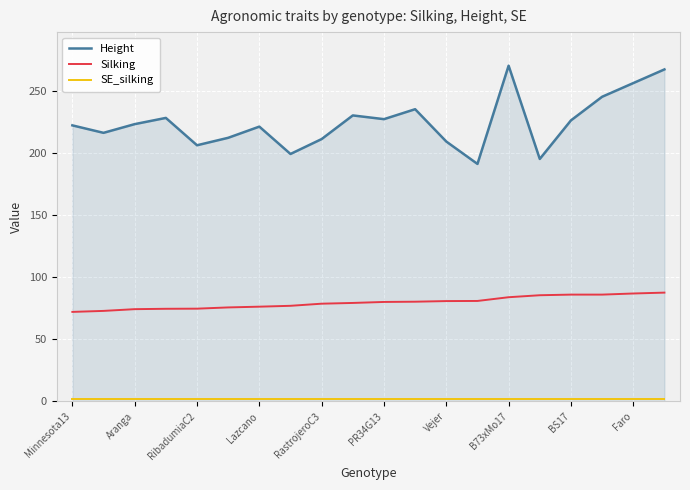

What is the greatest value displayed?

270.0